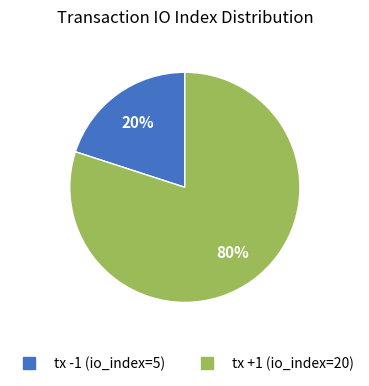

Which slice is the largest?

tx +1 (io_index=20)